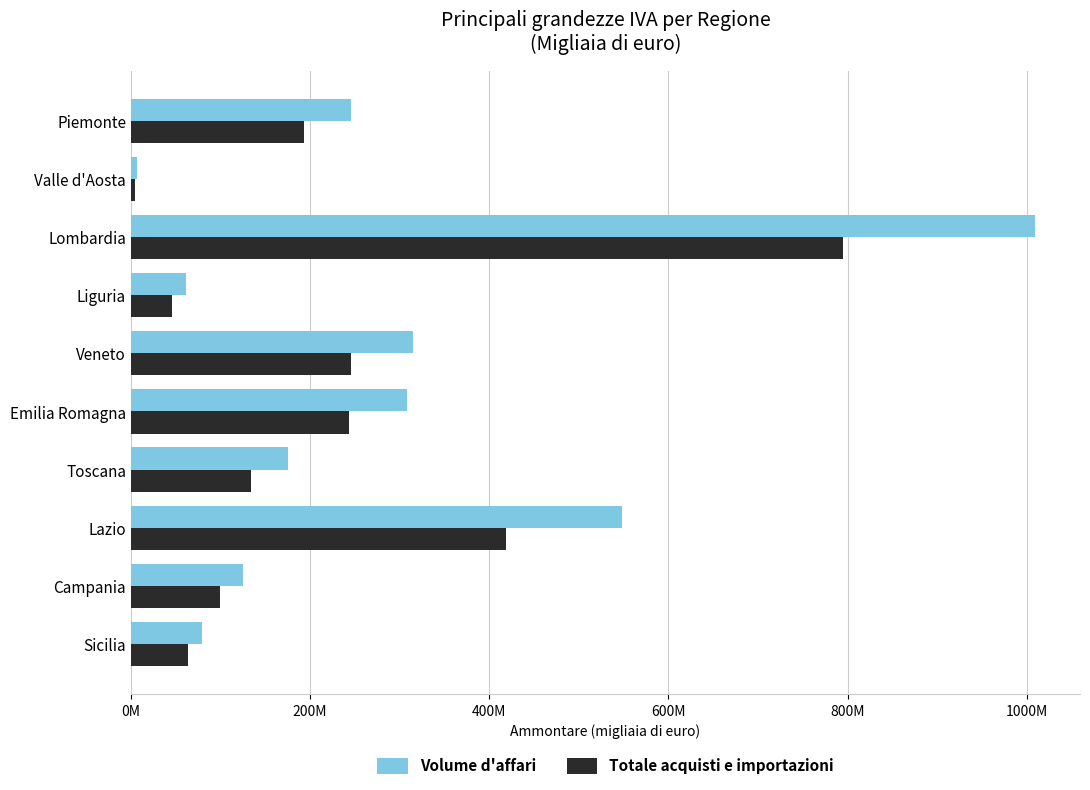

At which label is Volume d'affari closest to 507778585?

Lazio